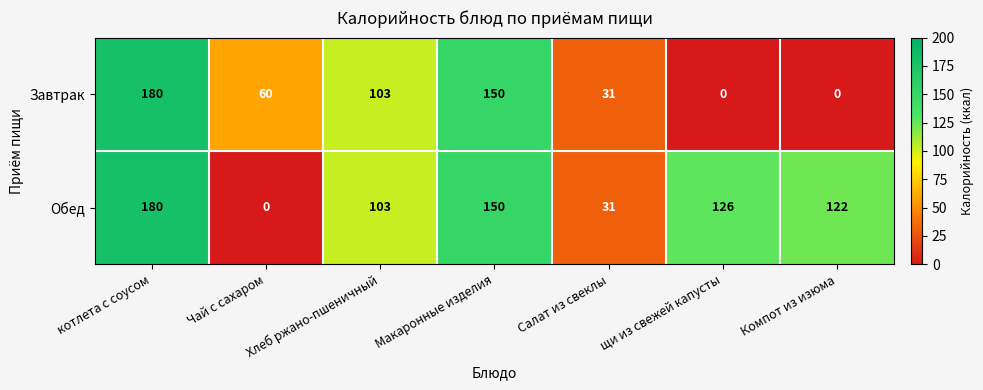

Between котлета с соусом and Чай с сахаром, which series saw the biggest shift?

Обед